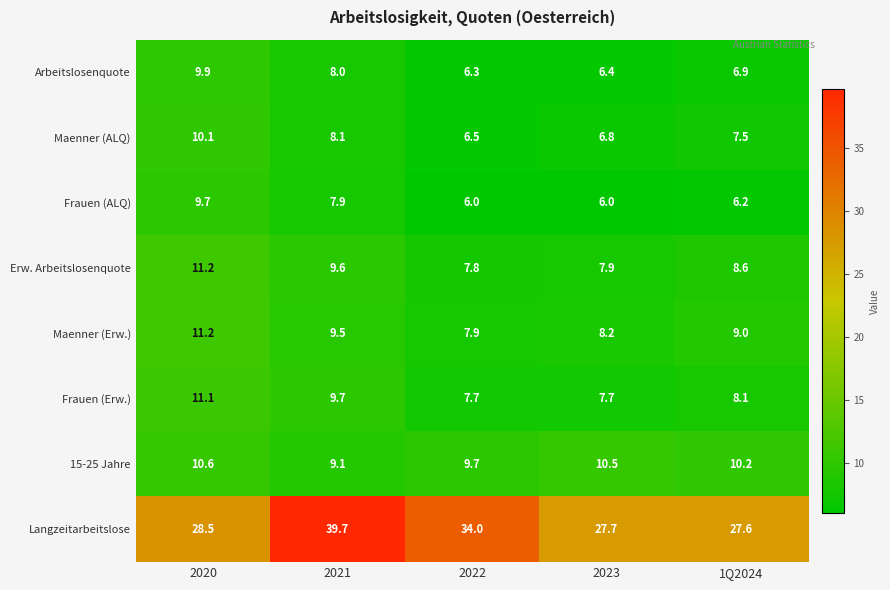

The value of Maenner (ALQ) at 1Q2024 is 7.5. True or false?

True